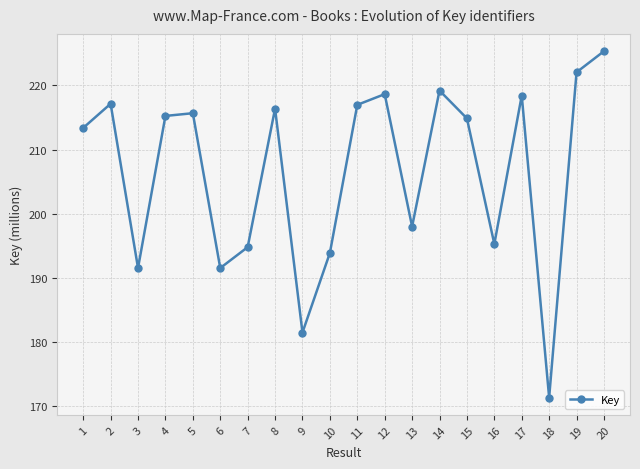

At which category does the data reach its first local valley?

3